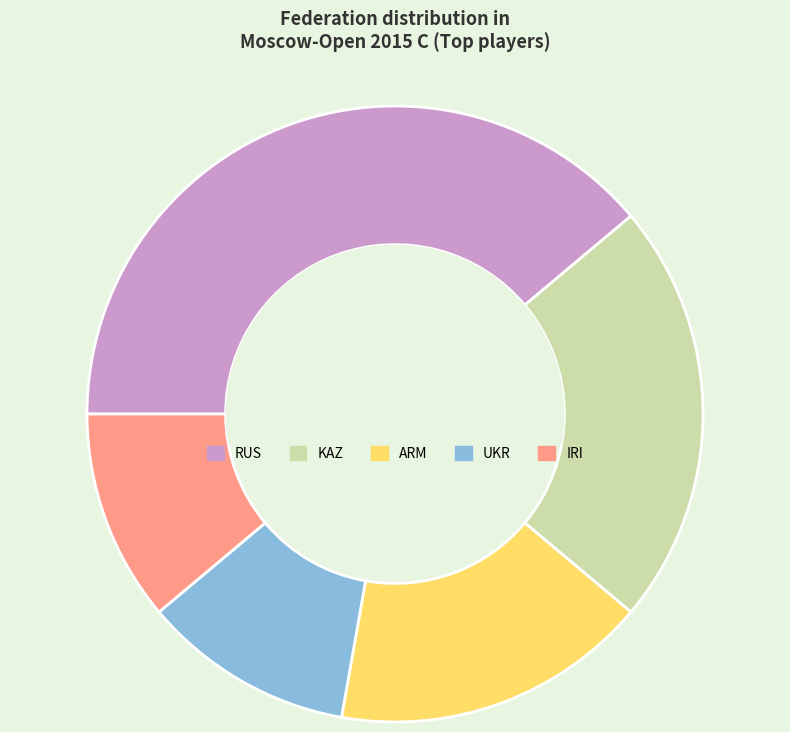

Which has a higher value, ARM or UKR?

ARM